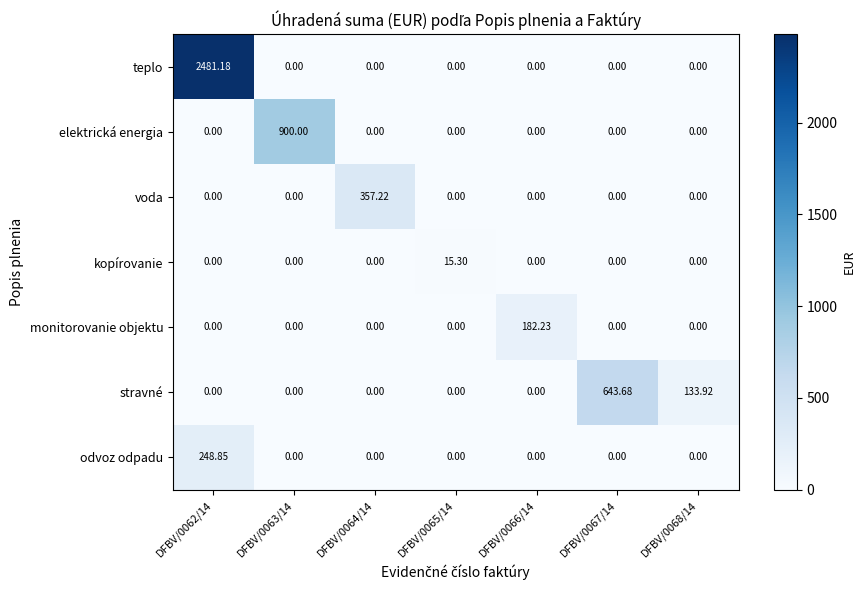

Which series has the widest spread of values?

teplo